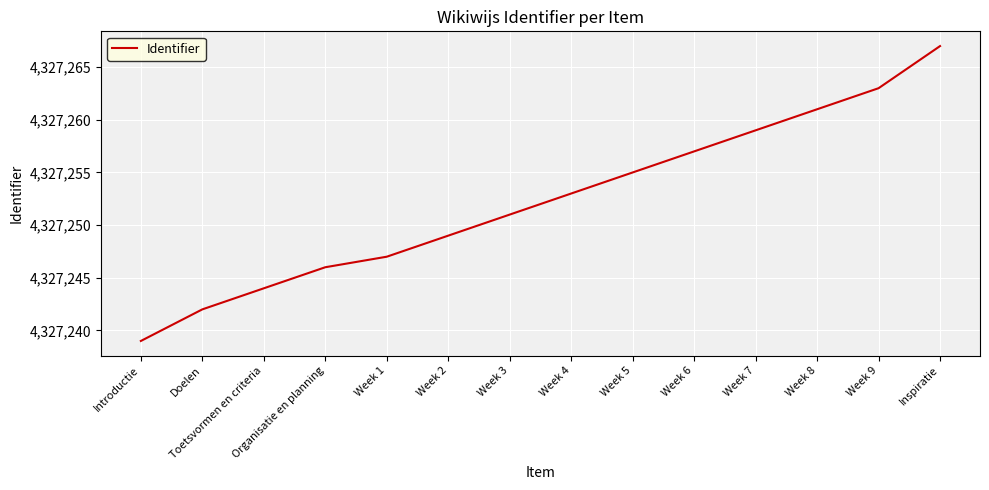

What position from the left is Week 7?

11